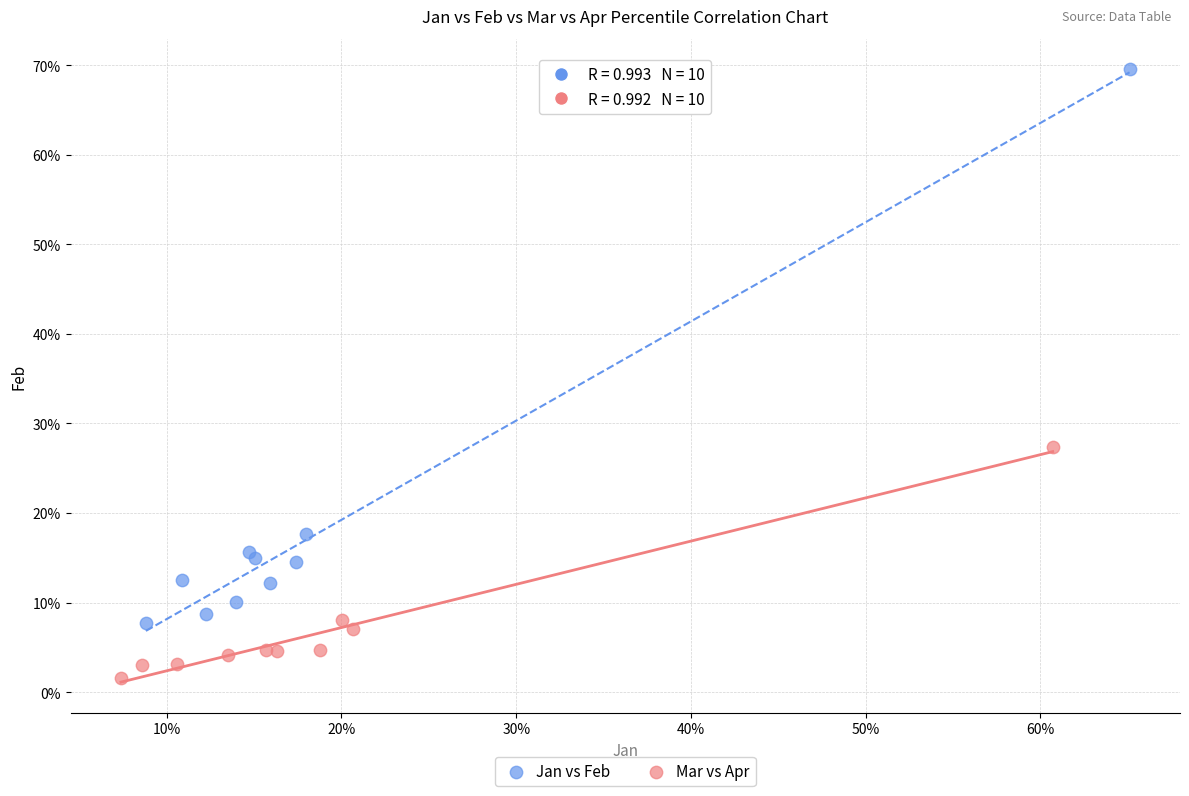

Which series reaches the maximum Y coordinate?

Jan vs Feb